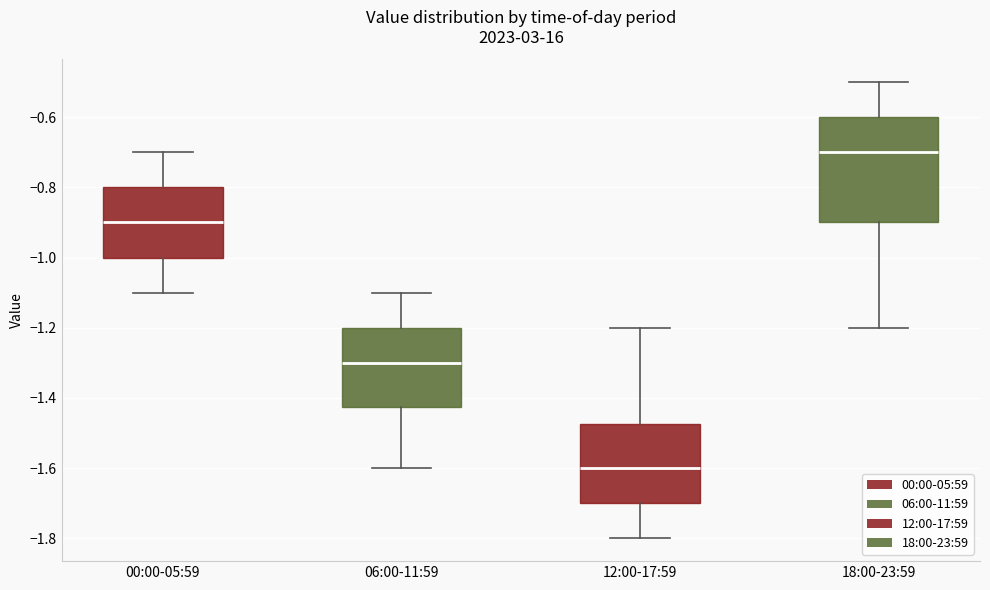

Reading left to right, transcribe this box plot: for each box, give where its median line is, the range the box spans, and where its two whiskers end, as read against the y-axis. The values are not printed on the chart, so give them approximately, as read against the axis.

00:00-05:59: median -0.90, box -1.00 to -0.80, whiskers -1.10 to -0.70
06:00-11:59: median -1.30, box -1.42 to -1.20, whiskers -1.60 to -1.10
12:00-17:59: median -1.60, box -1.70 to -1.48, whiskers -1.80 to -1.20
18:00-23:59: median -0.70, box -0.90 to -0.60, whiskers -1.20 to -0.50